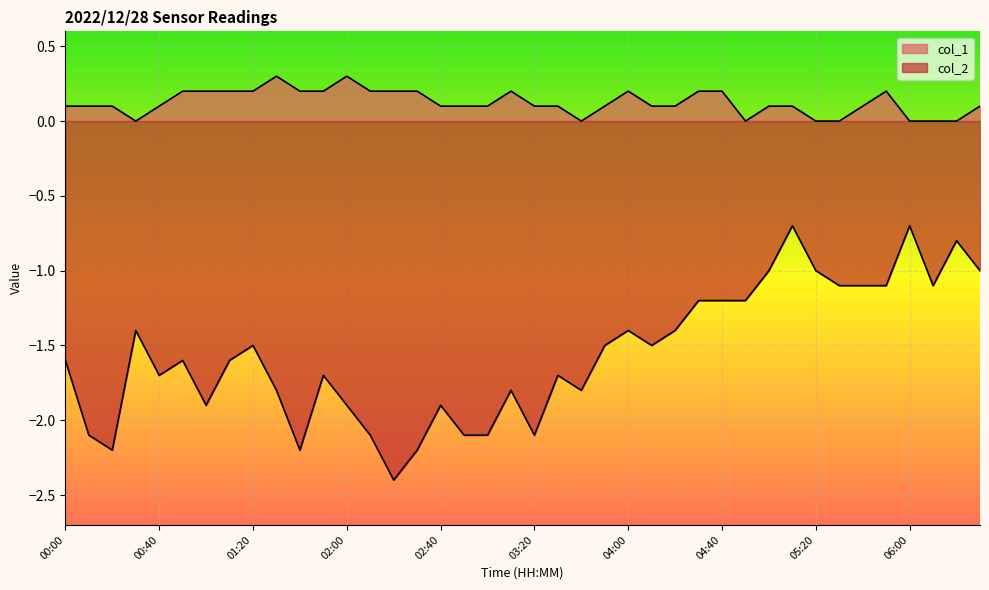

What is the value of the col_2 point at the 3rd from the left?

-2.2